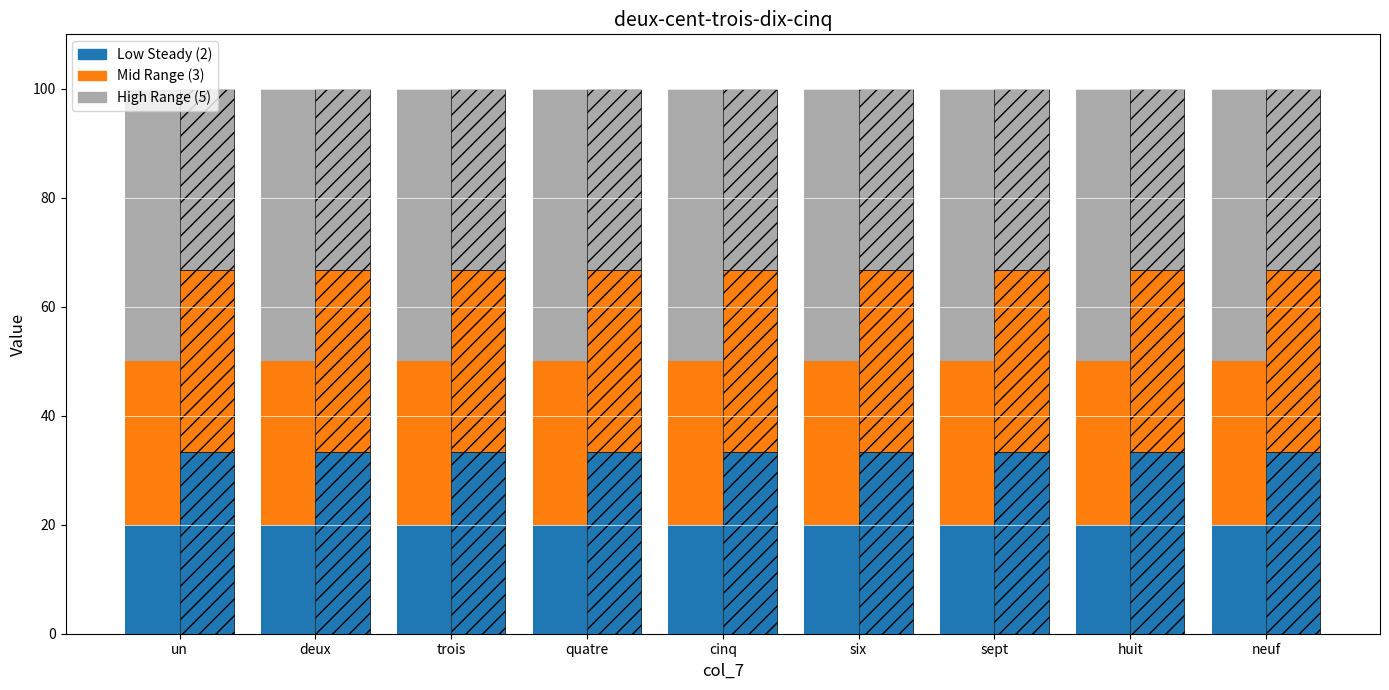

At which label is col_16 closest to 33?

un